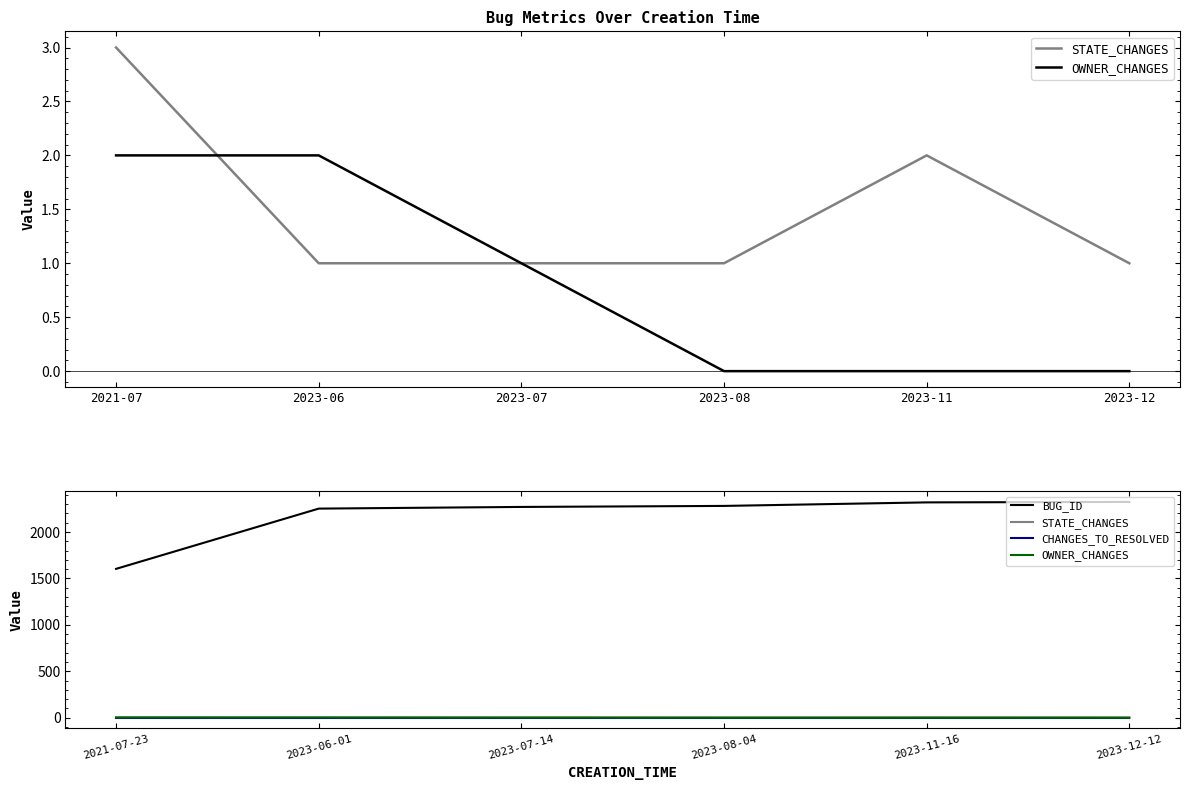

Reading left to right, what are all the values shown in this chart?

STATE_CHANGES: 3	1	1	1	2	1
OWNER_CHANGES: 2	2	1	0	0	0
BUG_ID: 1603	2252	2270	2281	2319	2324
CHANGES_TO_RESOLVED: 0	0	0	0	0	0